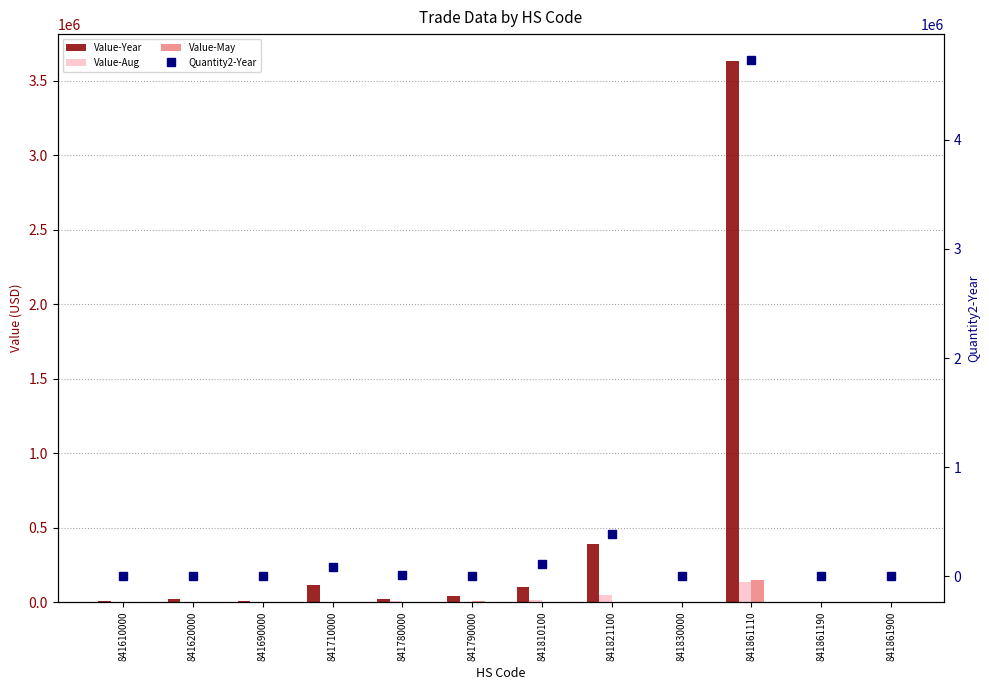

How many distinct data groups are displayed?

4